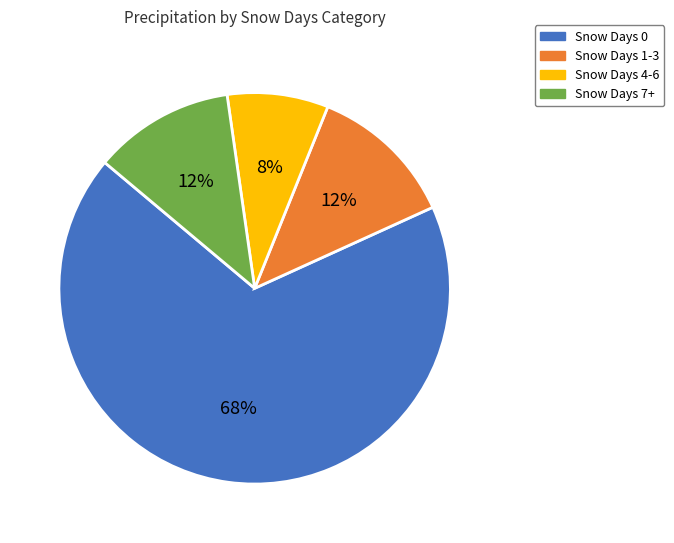

Combined, do Snow Days 4-6 and Snow Days 1-3 account for over 50%?

No